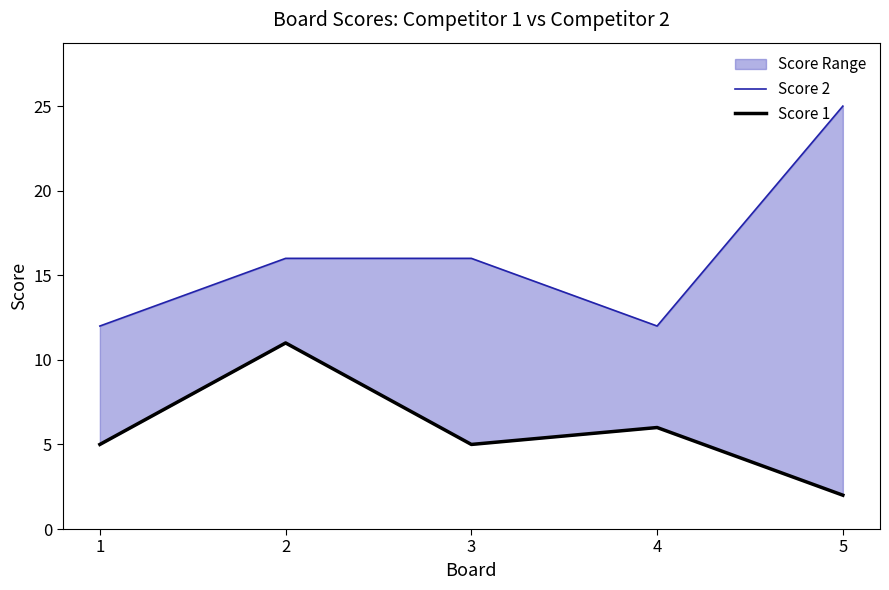

Reading left to right, what are all the values shown in this chart?

Score 2: 12	16	16	12	25
Score 1: 5	11	5	6	2